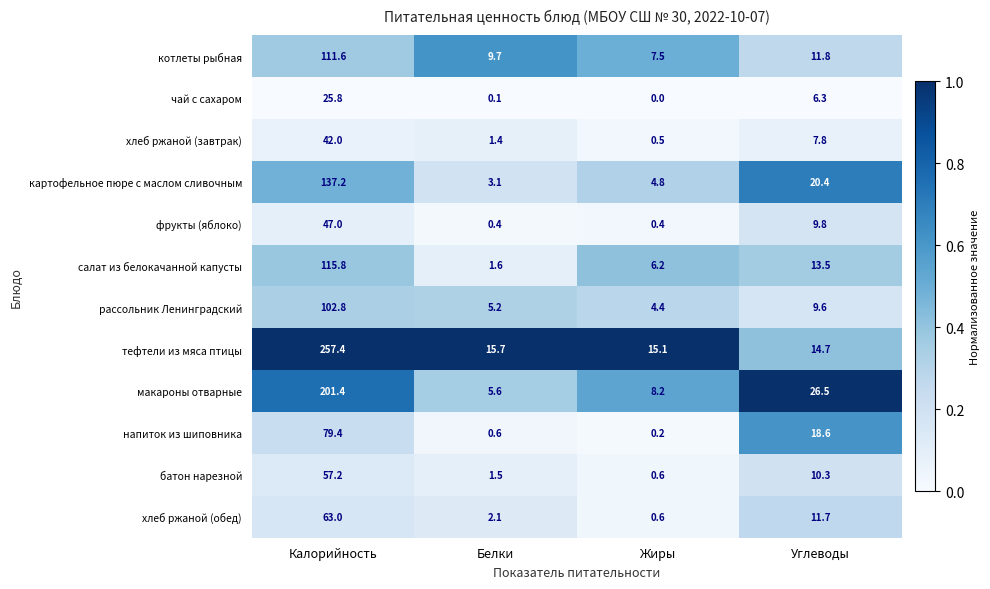

The котлеты рыбная series shows 111.6 at Калорийность. True or false?

True